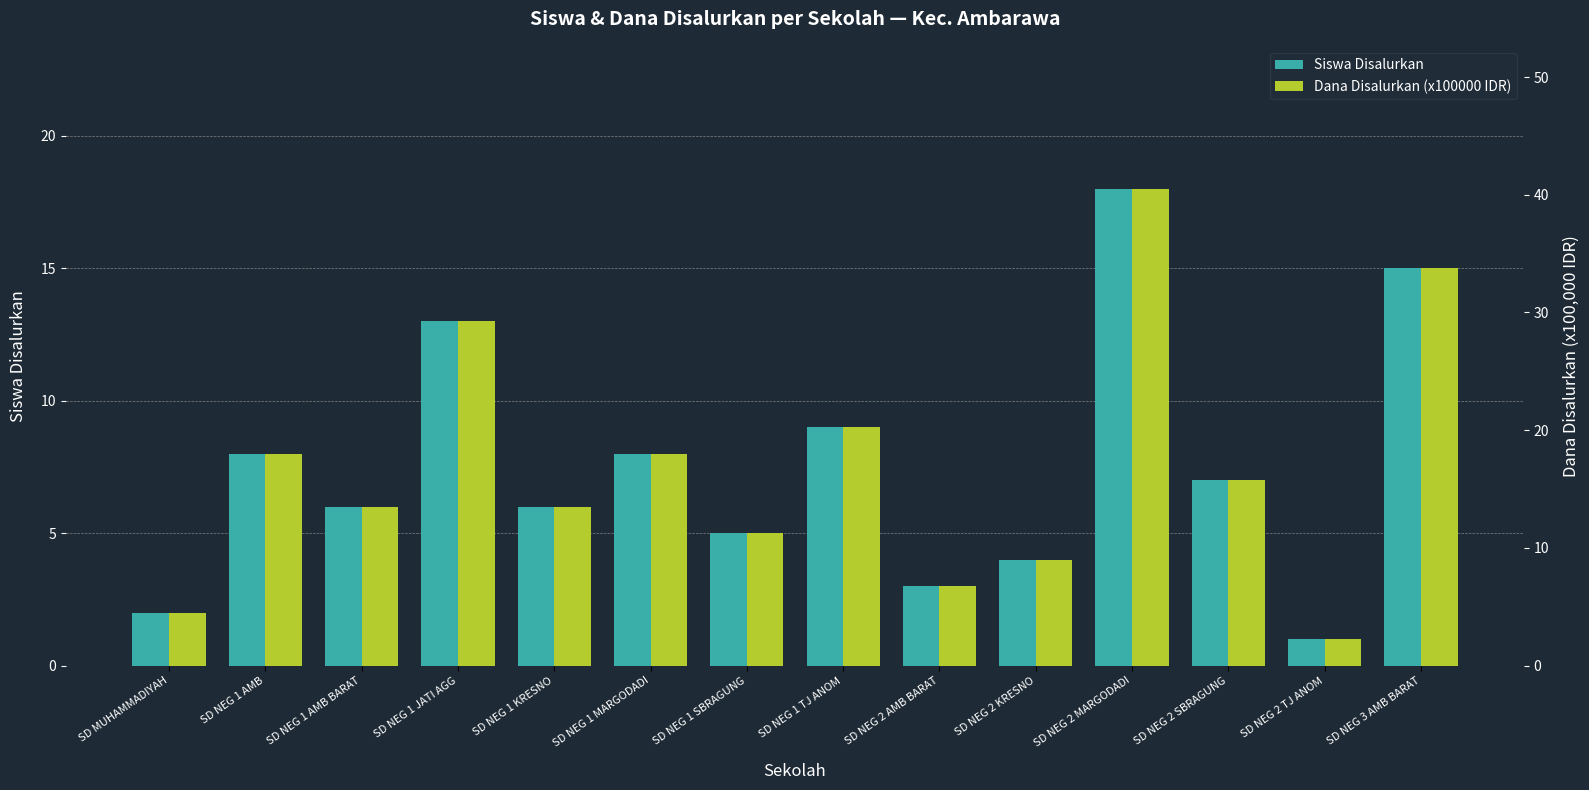

What position from the left is SD NEG 1 JATI AGG?

4